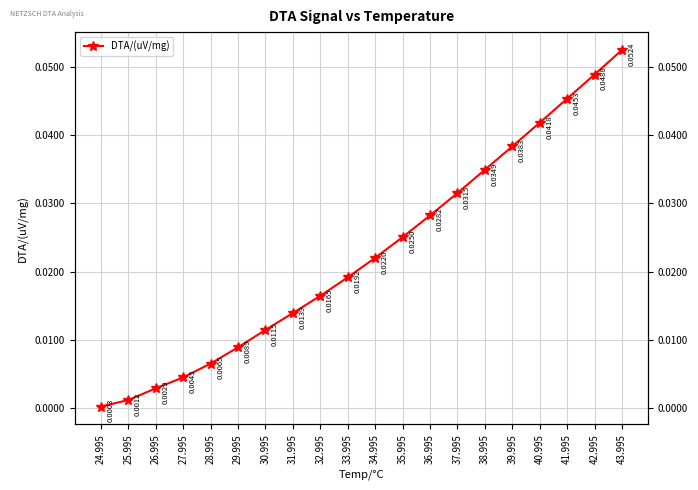

Reading left to right, what are all the values shown in this chart?

0.0	0.0	0.0	0.0	0.0	0.0	0.0	0.0	0.0	0.0	0.0	0.0	0.0	0.0	0.0	0.0	0.0	0.0	0.0	0.1